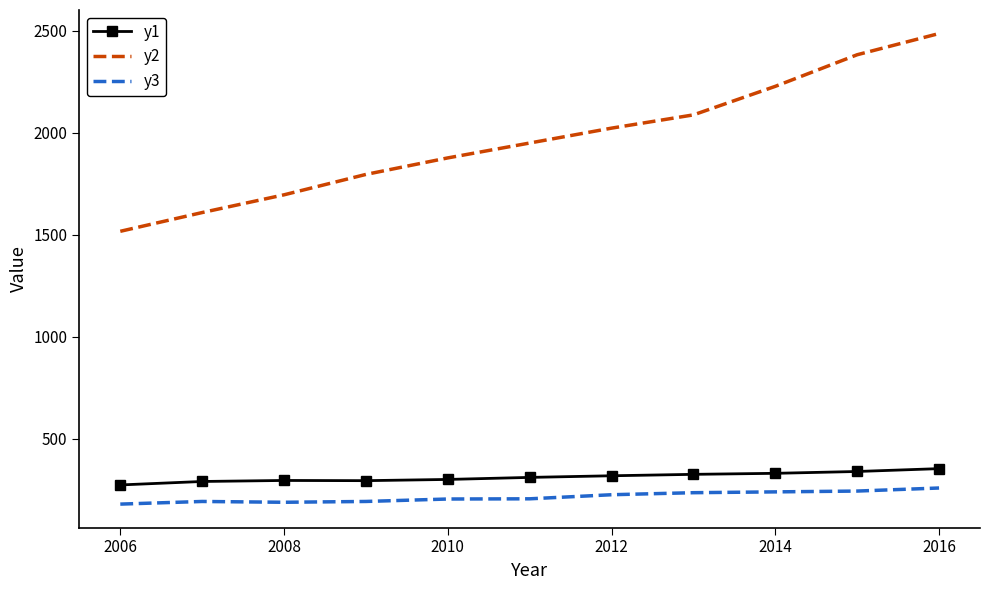

Which series has the largest total across all categories?

y2